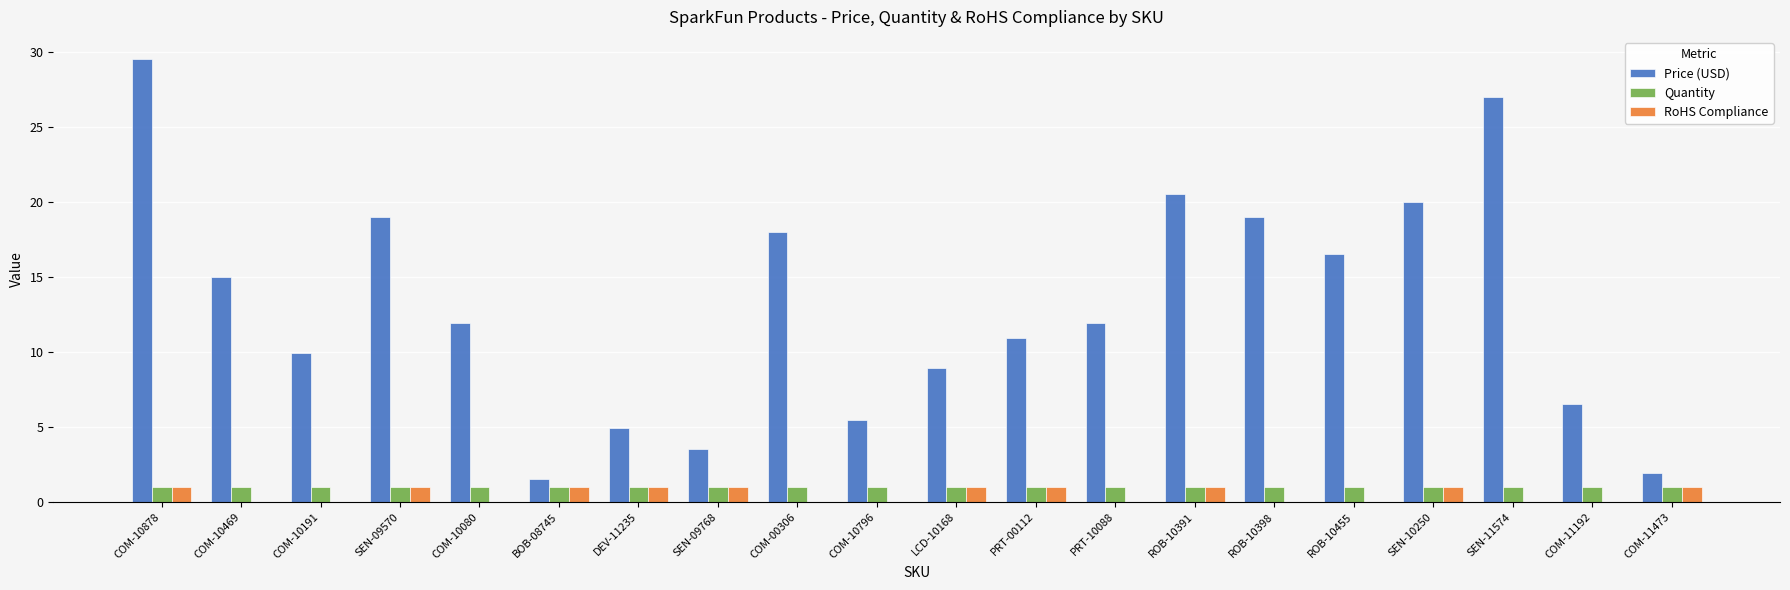

What is the highest value of the Price (USD) series?

29.5